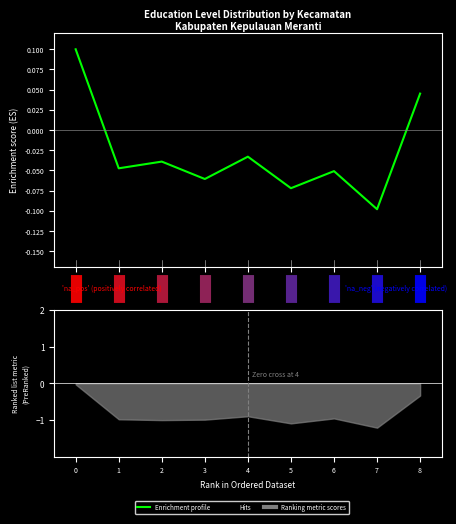

Which category has the lowest value across all series?

7